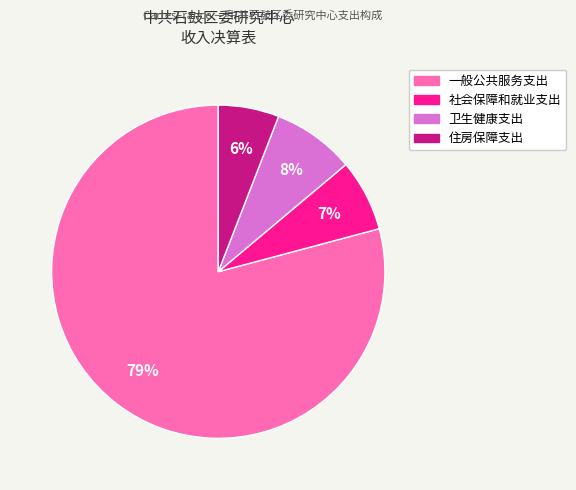

Which category has the biggest portion of the pie?

一般公共服务支出